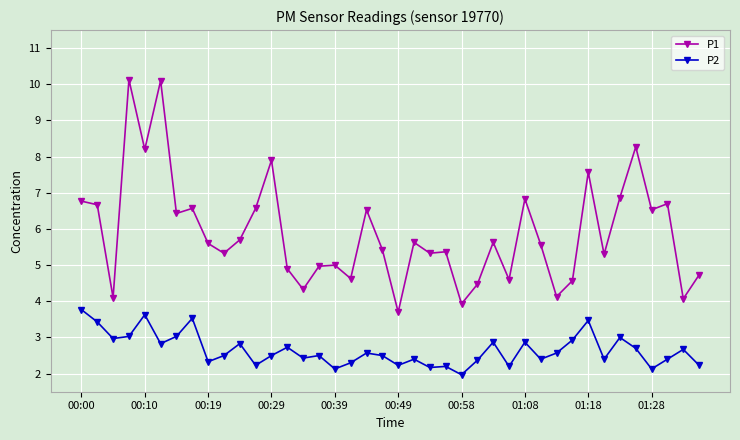

What is the value of the P1 point at the 40th from the left?

4.7